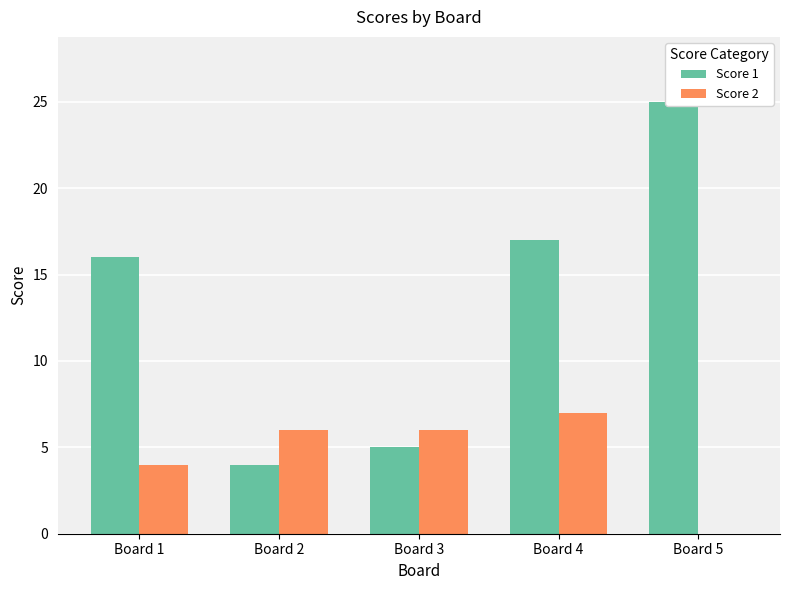

Where is Score 2 nearest to the value 3?

Board 1